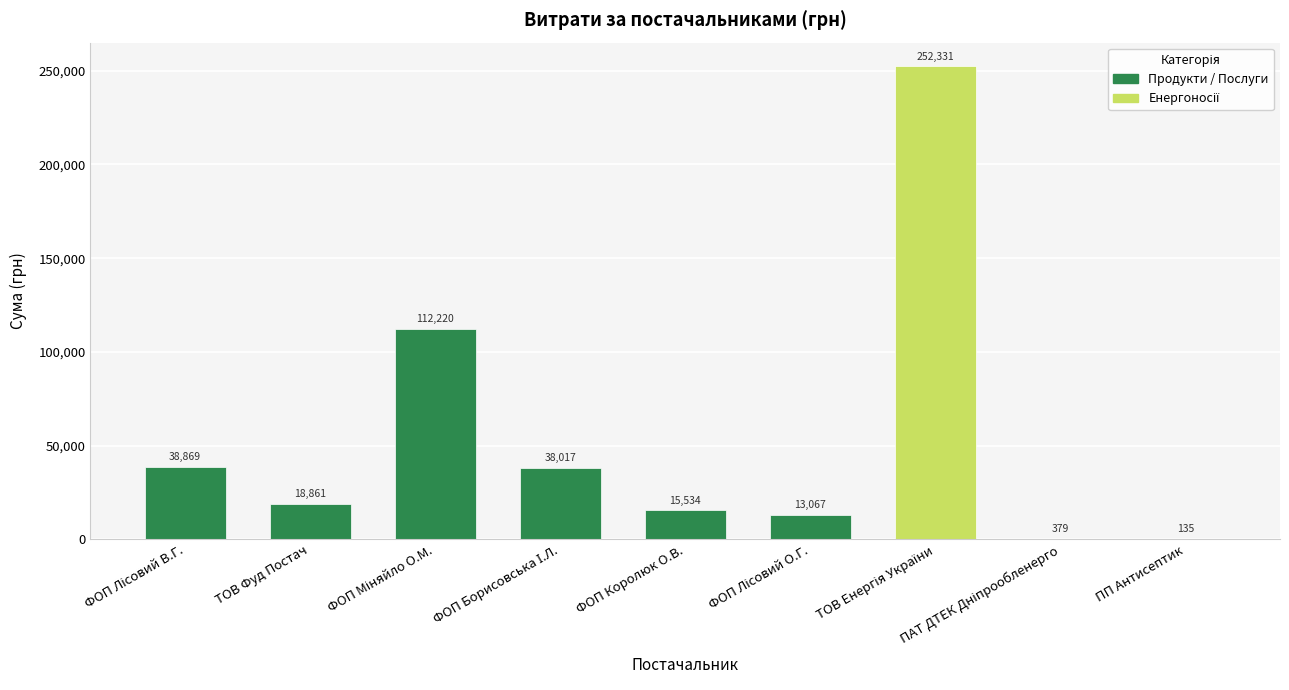

What is the approximate value at ПП Антисептик?

135.0